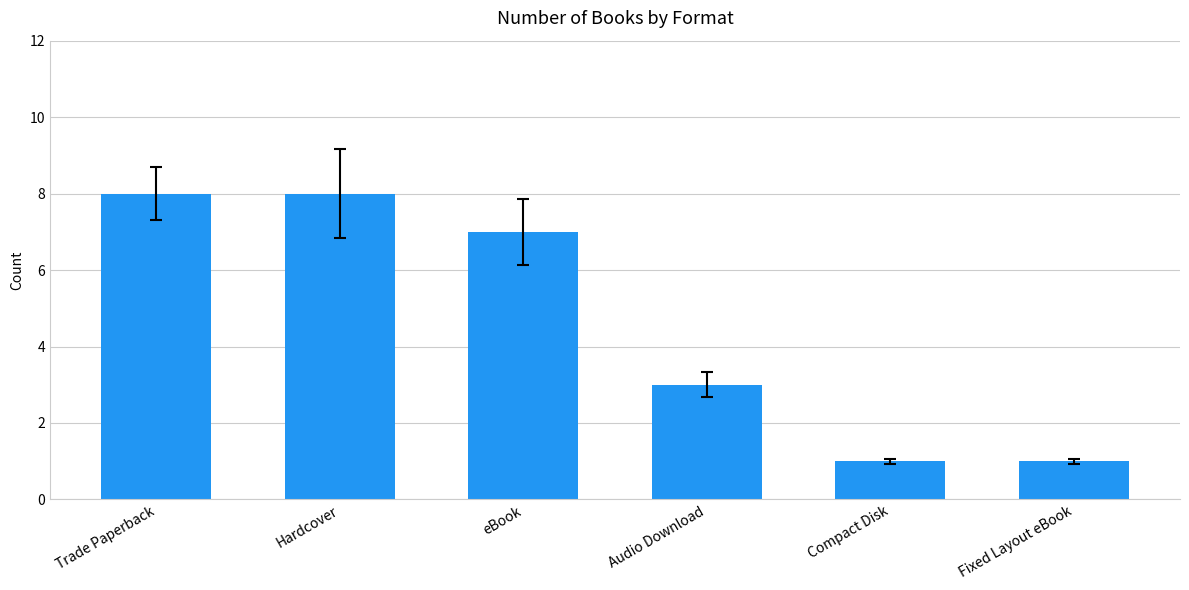

What is the sum of all values?

28